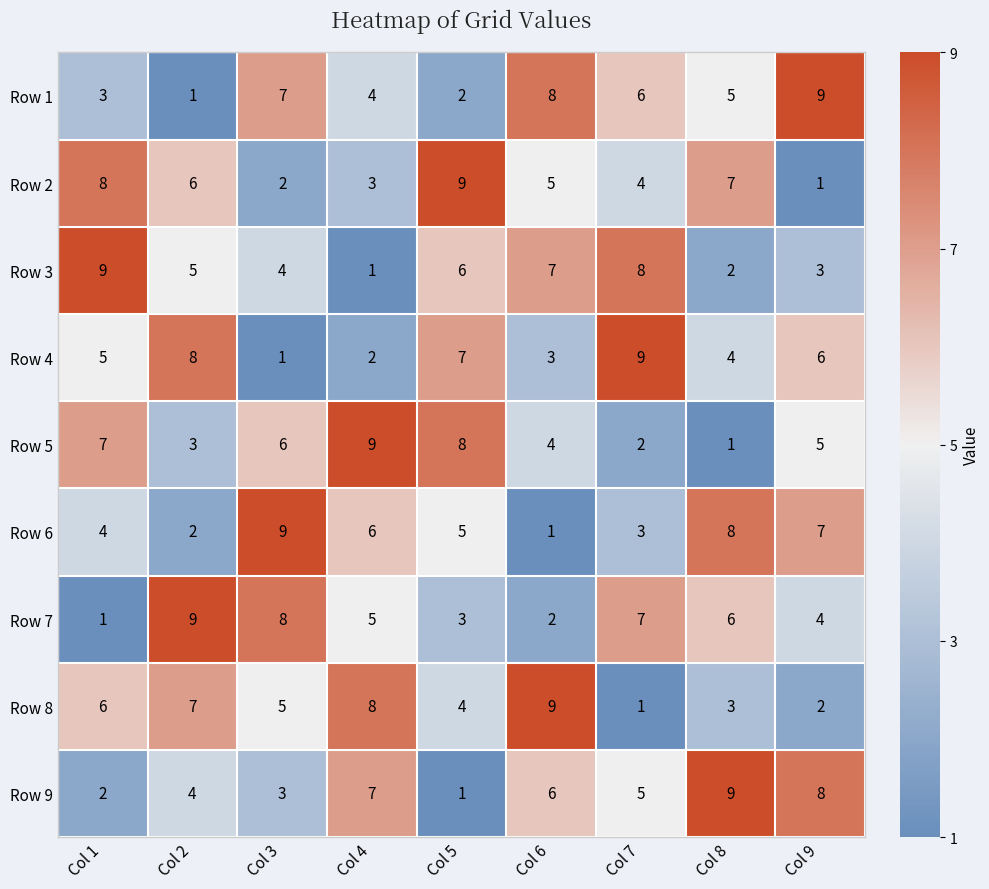

Where does the Row 7 series first go above 5?

Col 2